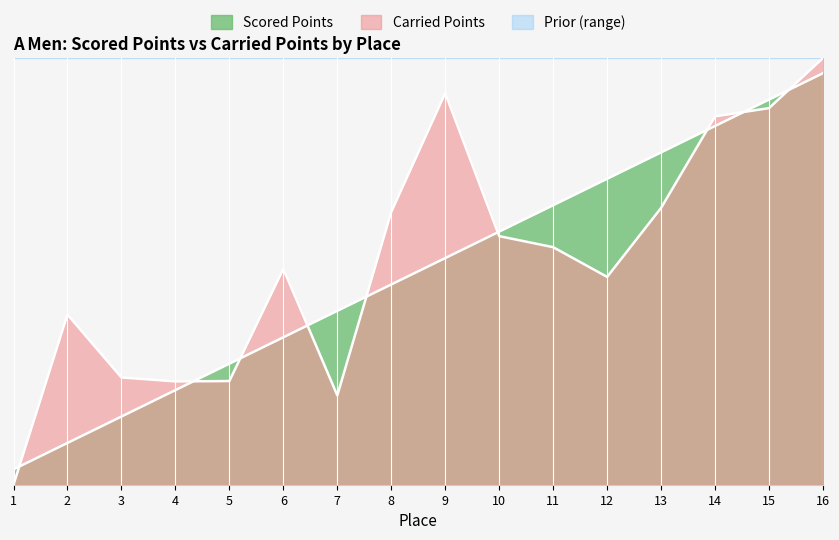

At 16, list the series in order from largest to smallest.

Carried Points, Scored Points